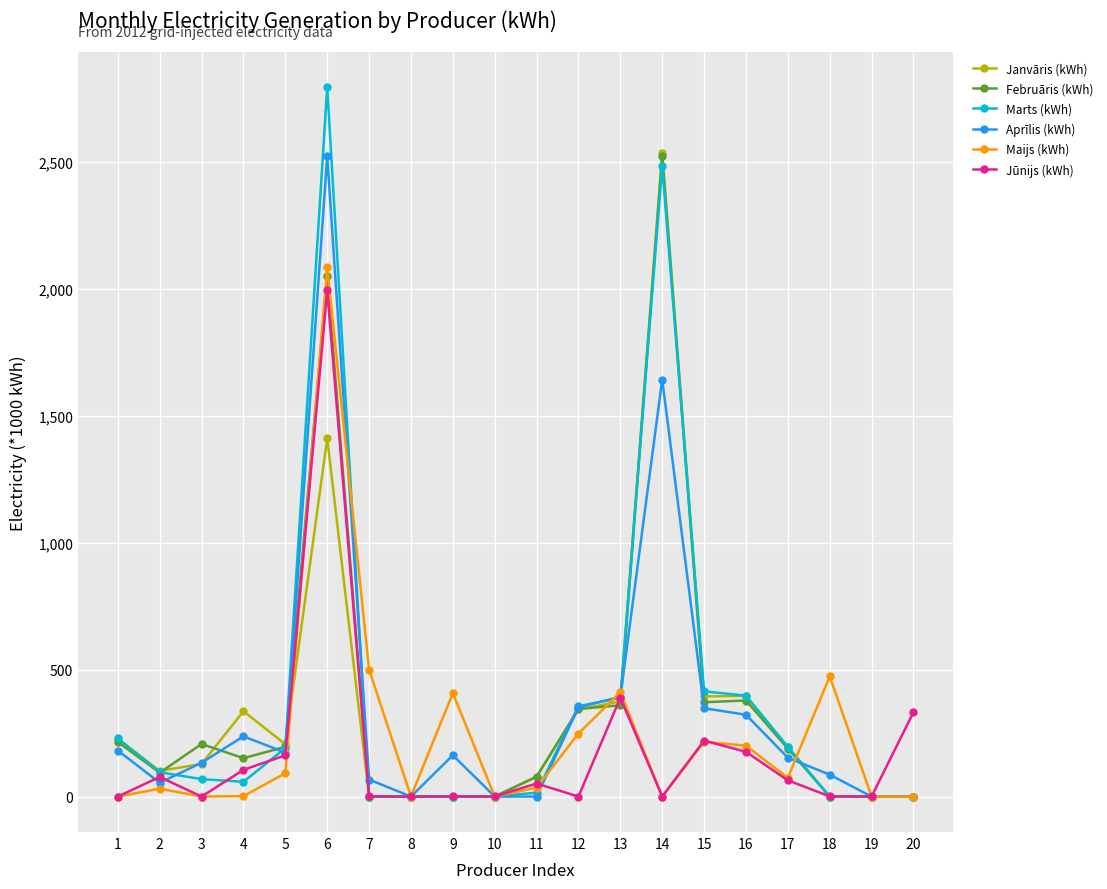

The value of Janvāris (kWh) at 7 is -1103518. True or false?

False